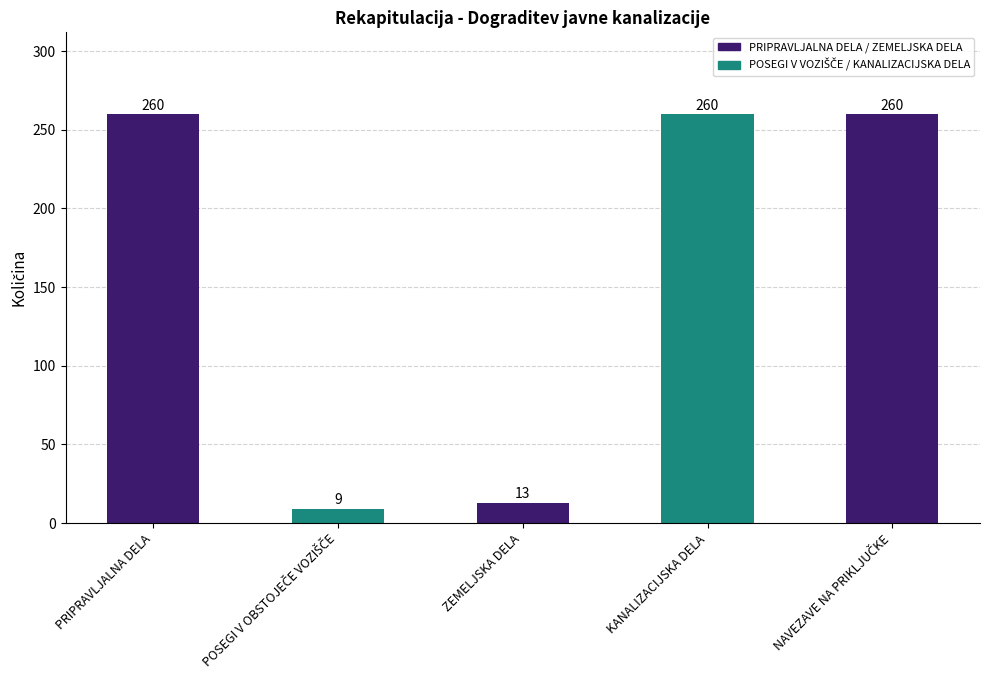

Does the chart contain any negative values?

No